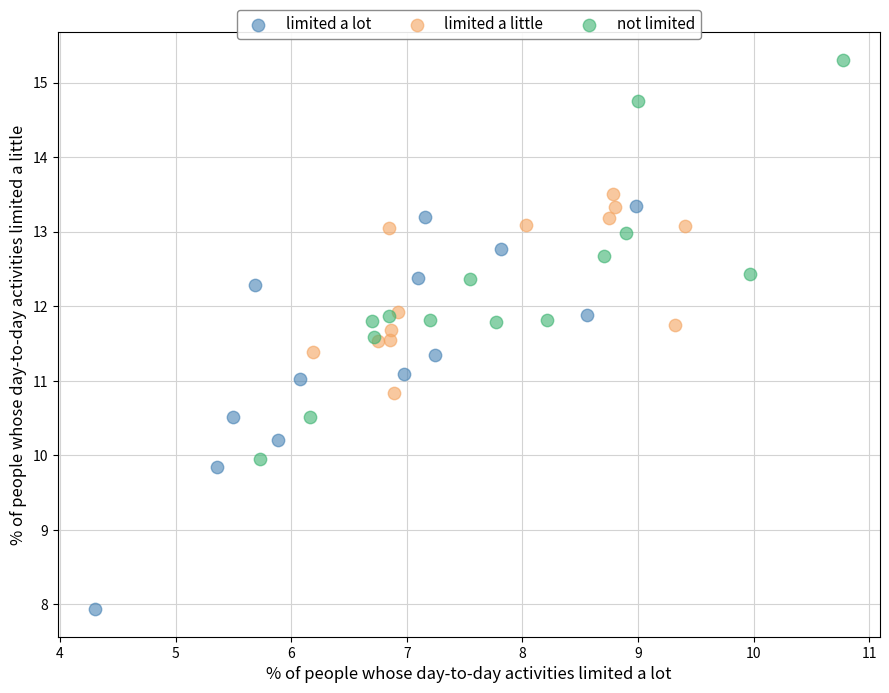

Which series reaches the maximum Y coordinate?

not limited